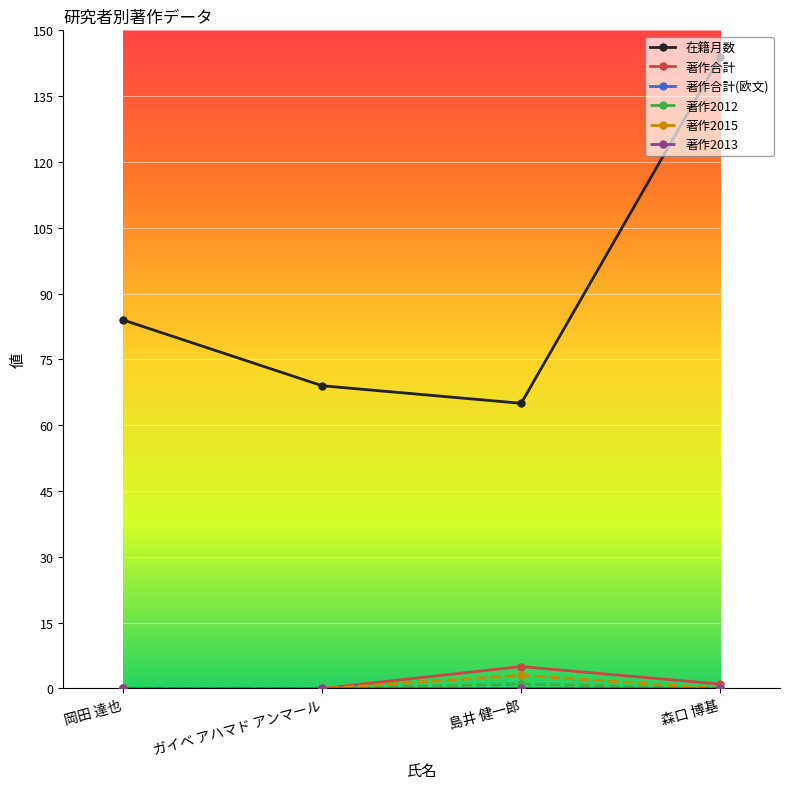

True or false: 著作2015 and 在籍月数 intersect in this chart.

False